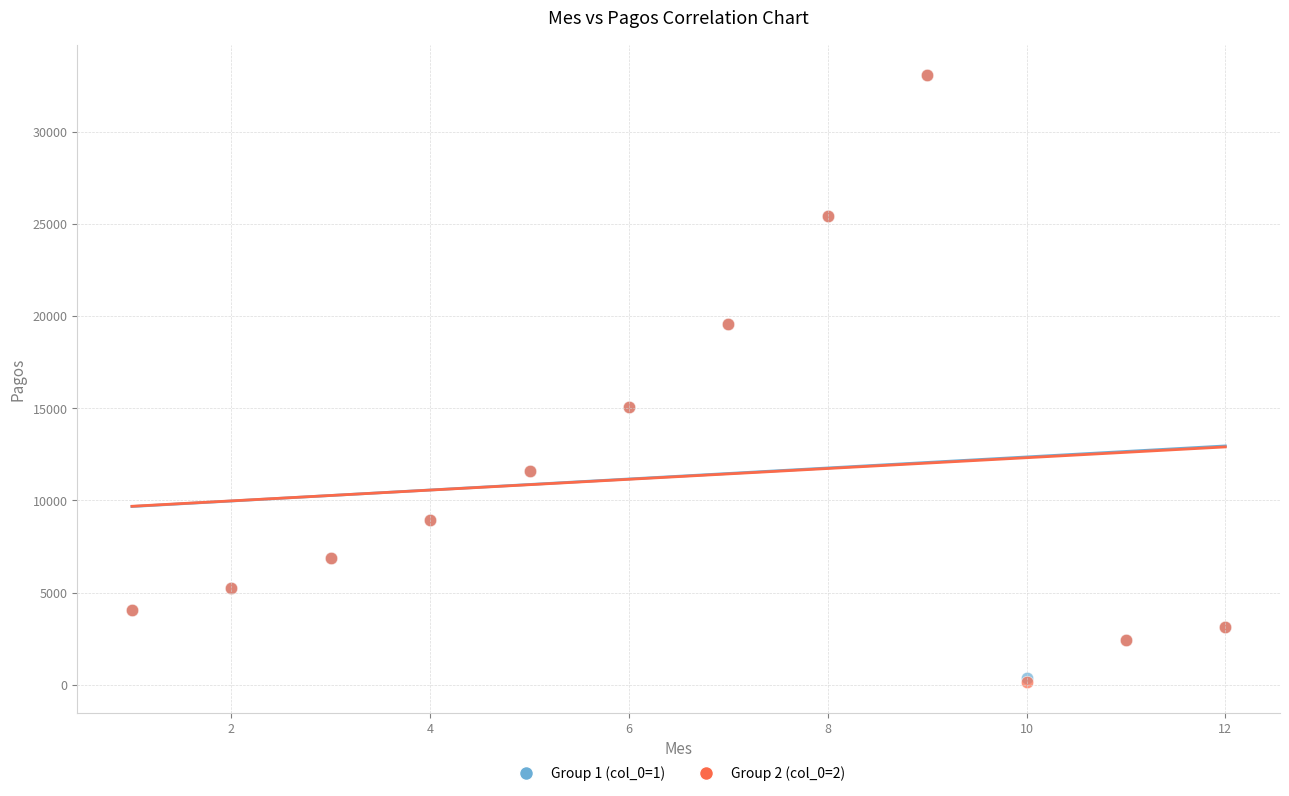

What are all the series names shown in the legend?

Group 1 (col_0=1), Group 2 (col_0=2)